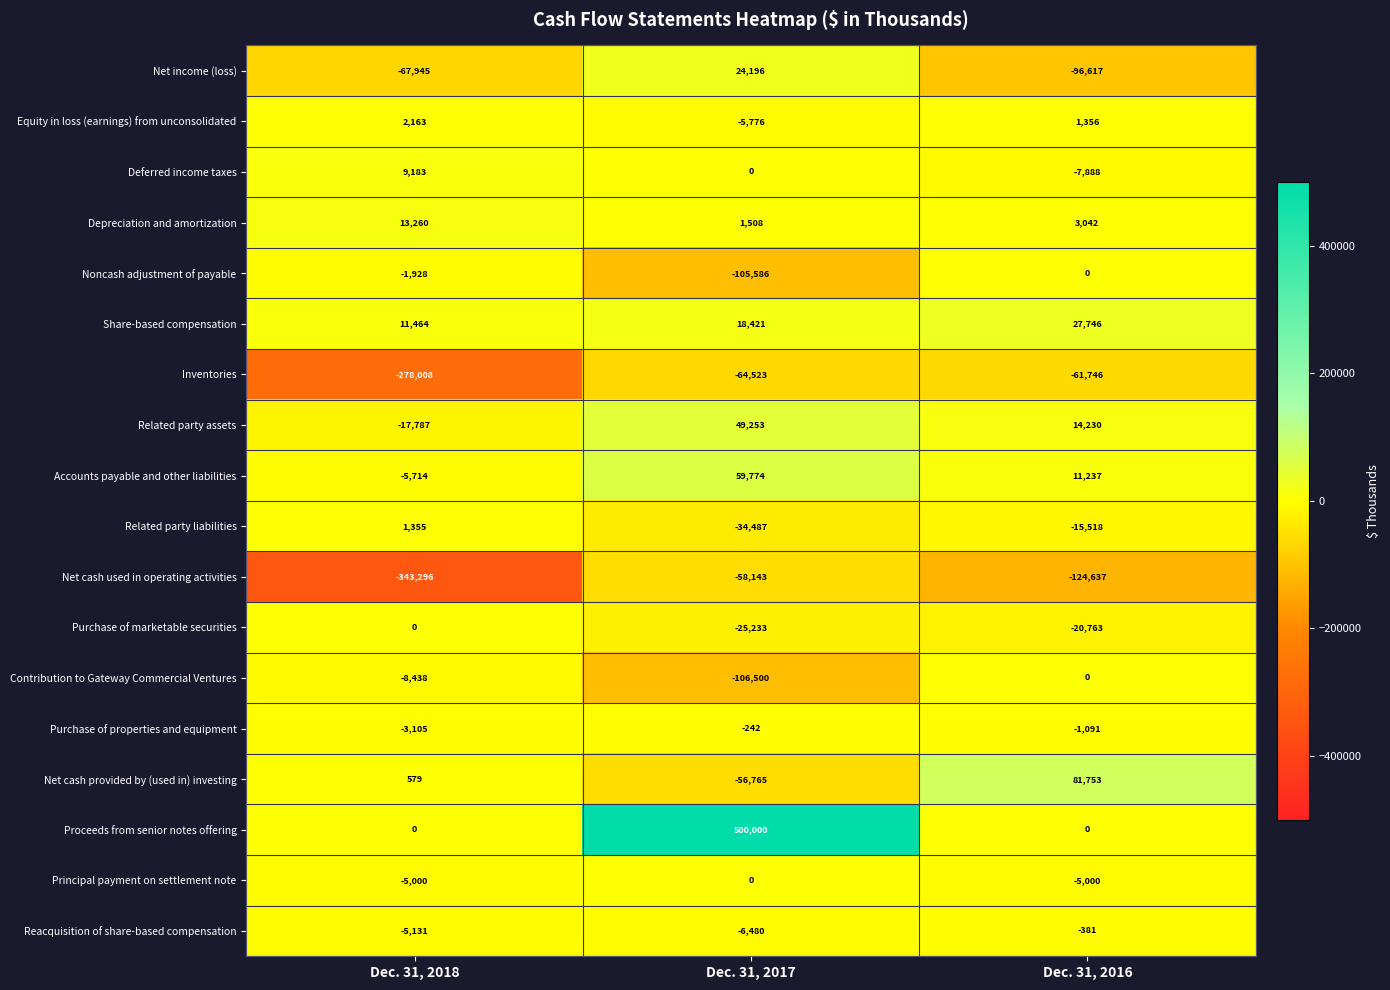

Which series has the largest range (max minus min)?

Proceeds from senior notes offering